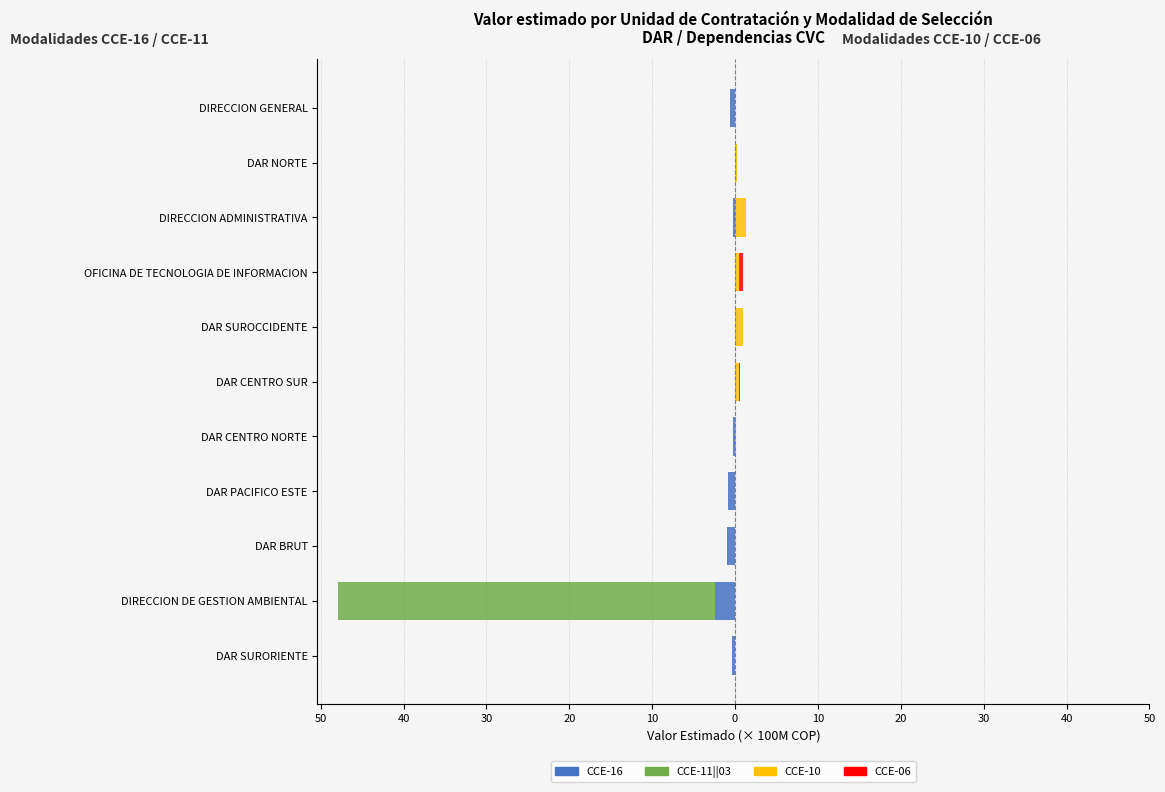

What is the total value across all series at 30?

-1.0